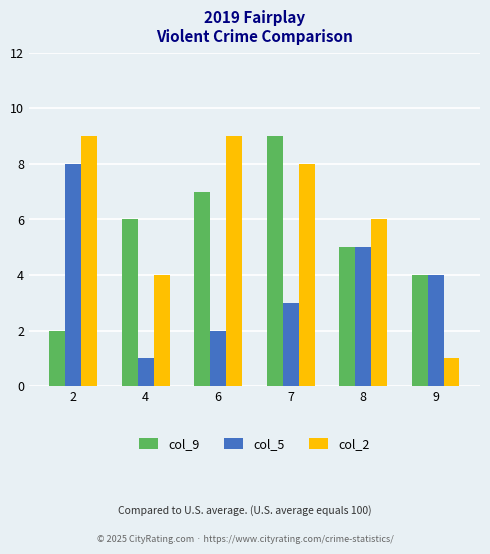

At which label does col_5 first exceed 4?

2